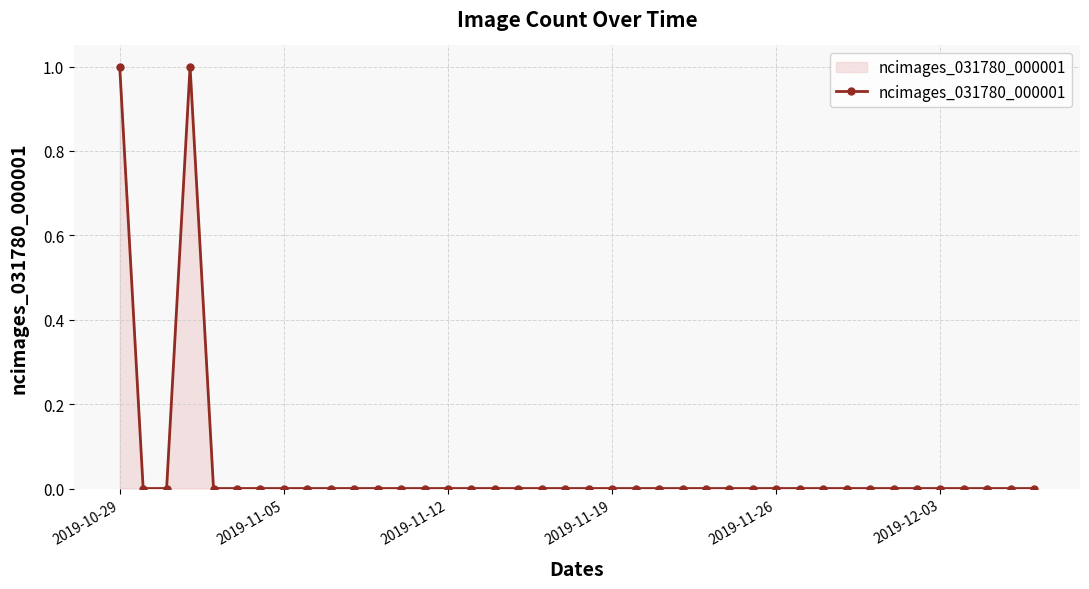

Does the chart have visible grid lines?

Yes